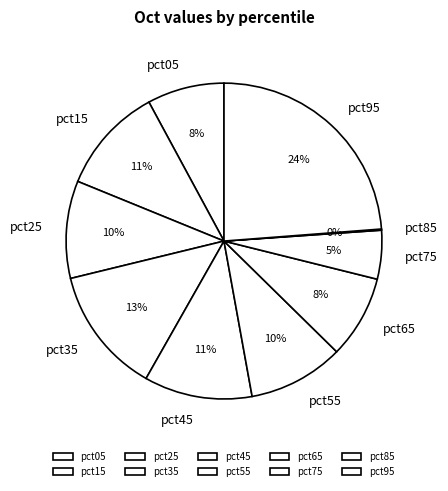

Does pct55 represent more than half of the total?

No